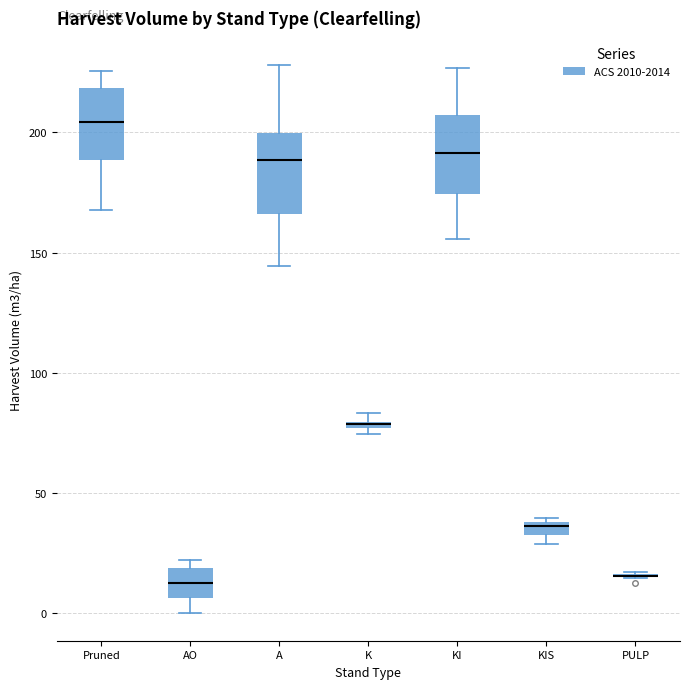

Where is the lower edge of the box for AO on the y-axis? The values are not printed on the chart, so give them approximately, as read against the axis.

5